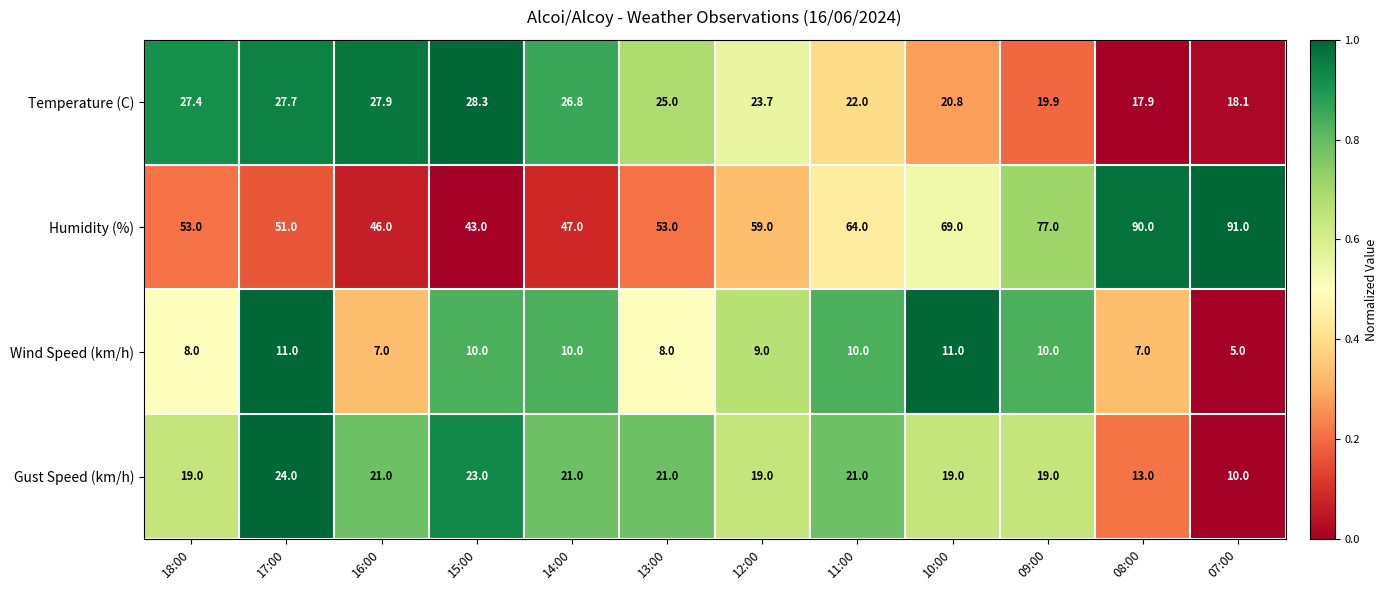

At 17:00, list the series in order from smallest to largest.

Wind Speed (km/h), Gust Speed (km/h), Temperature (C), Humidity (%)